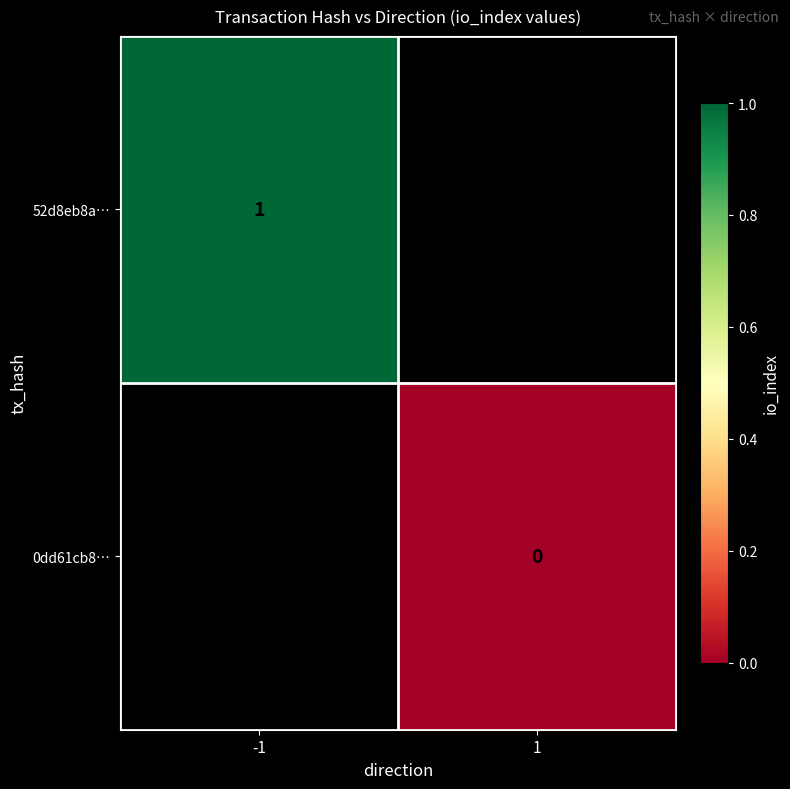

How many series are shown in this chart?

2